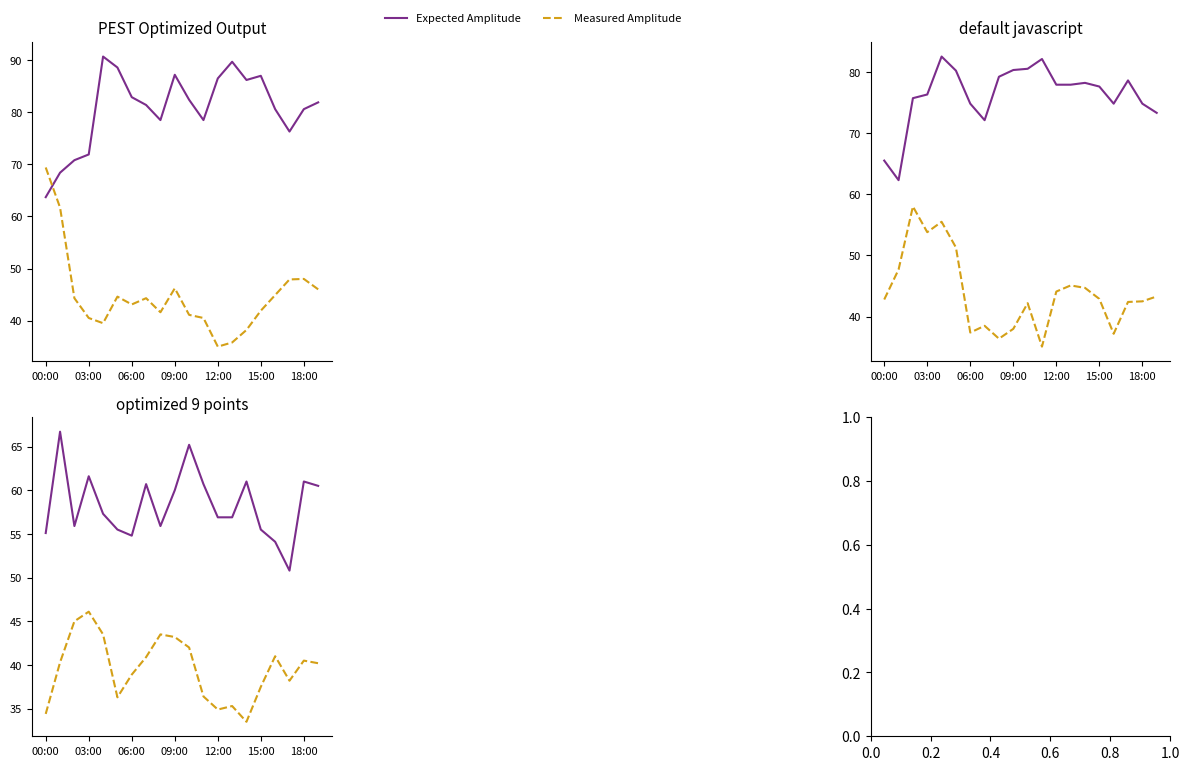

What is the sum of all Expected Amplitude values?

1166.1